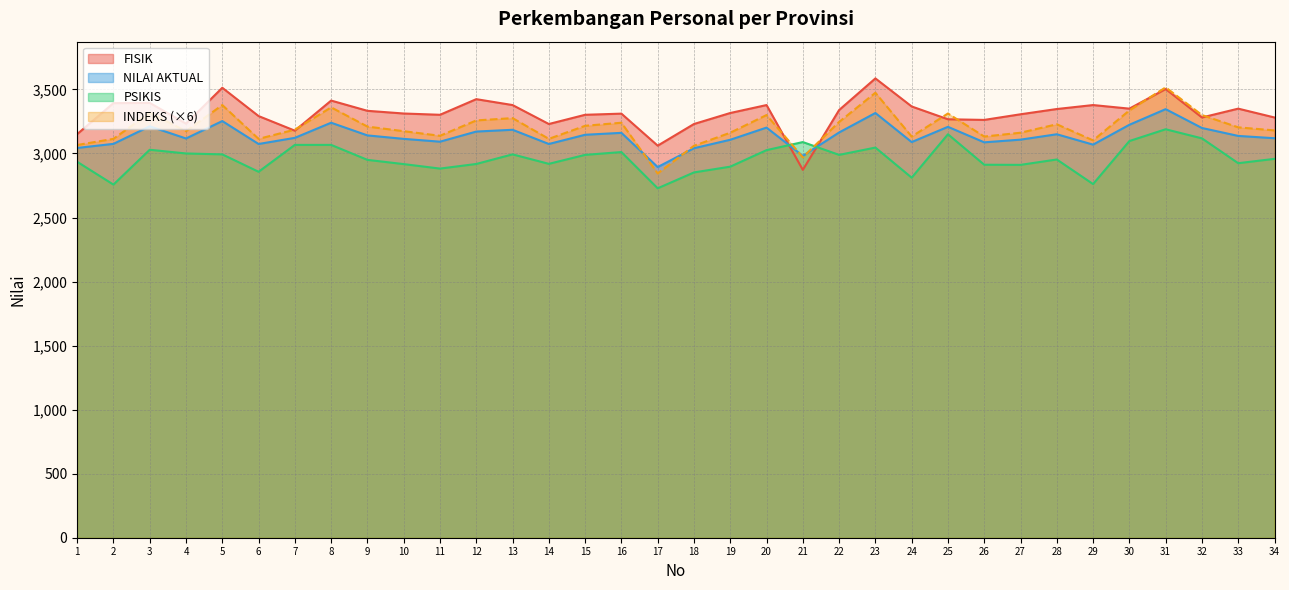

At which label does FISIK first exceed 3316?

2